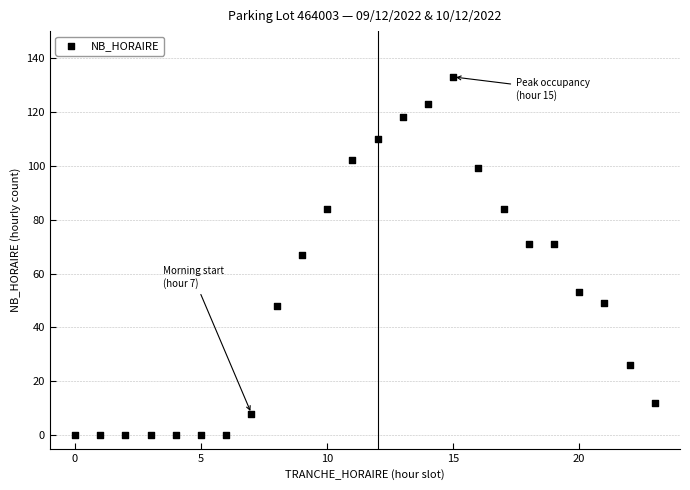

What is the range of Y values (max minus min)?

133